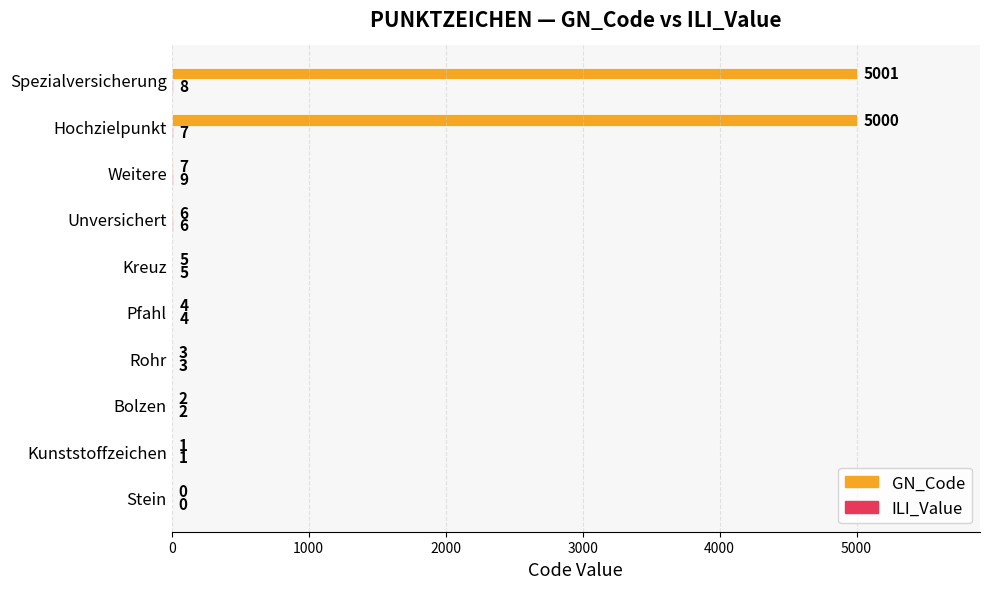

What is the total value across all series at Hochzielpunkt?

5007